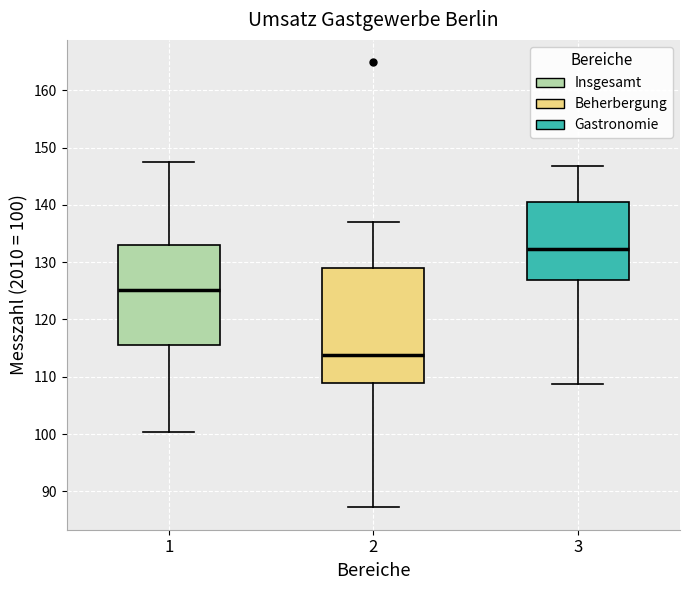

Reading left to right, transcribe this box plot: for each box, give where its median line is, the range the box spans, and where its two whiskers end, as read against the y-axis. The values are not printed on the chart, so give them approximately, as read against the axis.

1: median 125, box 116 to 133, whiskers 100 to 148
2: median 114, box 109 to 129, whiskers 87 to 137
3: median 132, box 127 to 141, whiskers 109 to 147